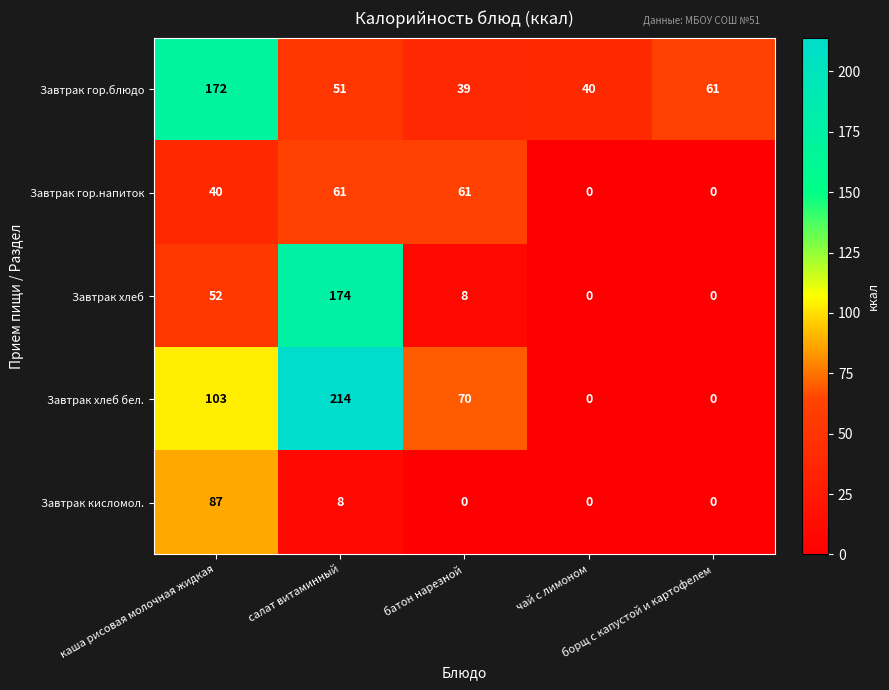

Which series has the widest spread of values?

Завтрак хлеб бел.